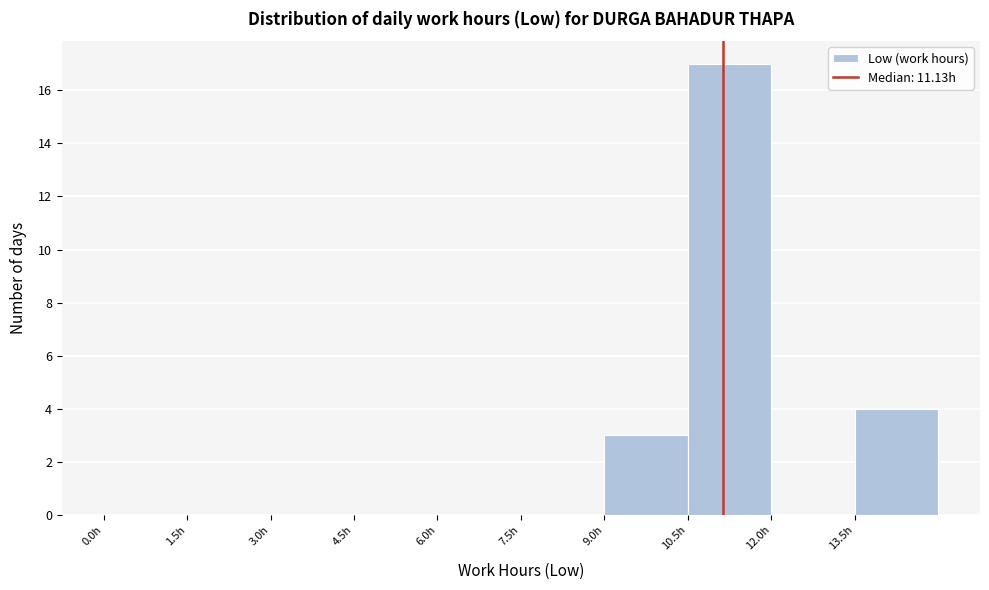

Reading left to right, transcribe this chart: for each bar, give the range it covers on the x-axis and its height. Neither the bar edges nor the heights are printed on the chart, so give them approximately, as read against the axes.

0.0 to 1.5: 0
1.5 to 3.0: 0
3.0 to 4.5: 0
4.5 to 6.0: 0
6.0 to 7.5: 0
7.5 to 9.0: 0
9.0 to 10.5: 3
10.5 to 12.0: 17
12.0 to 13.5: 0
13.5 to 15.0: 4